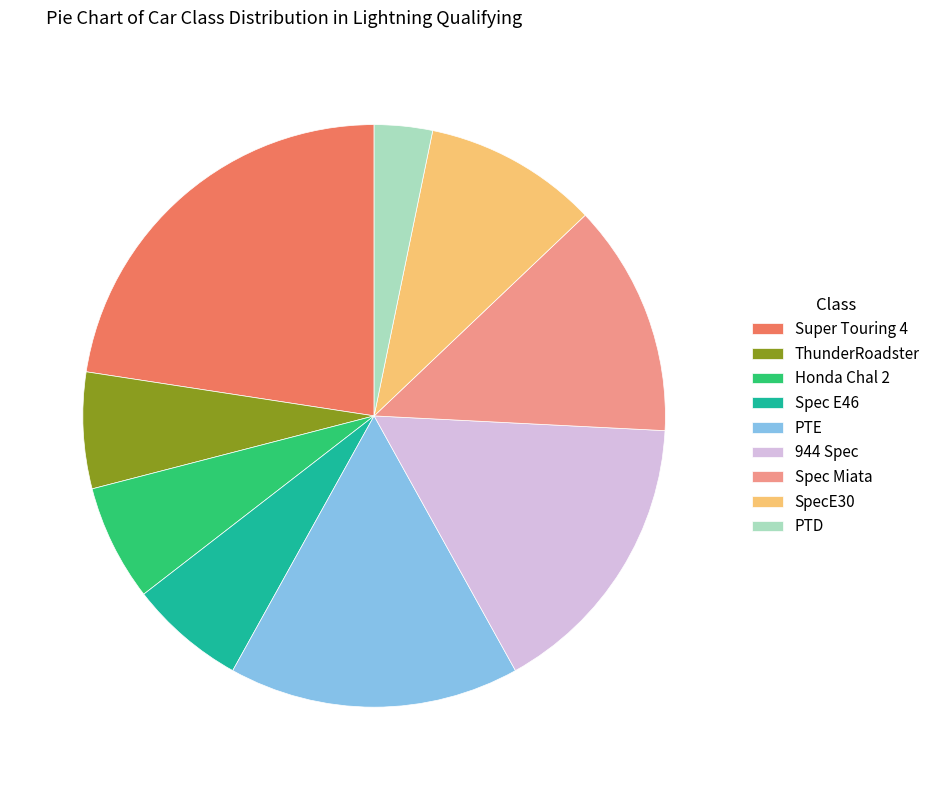

How many slices are in this pie chart?

9